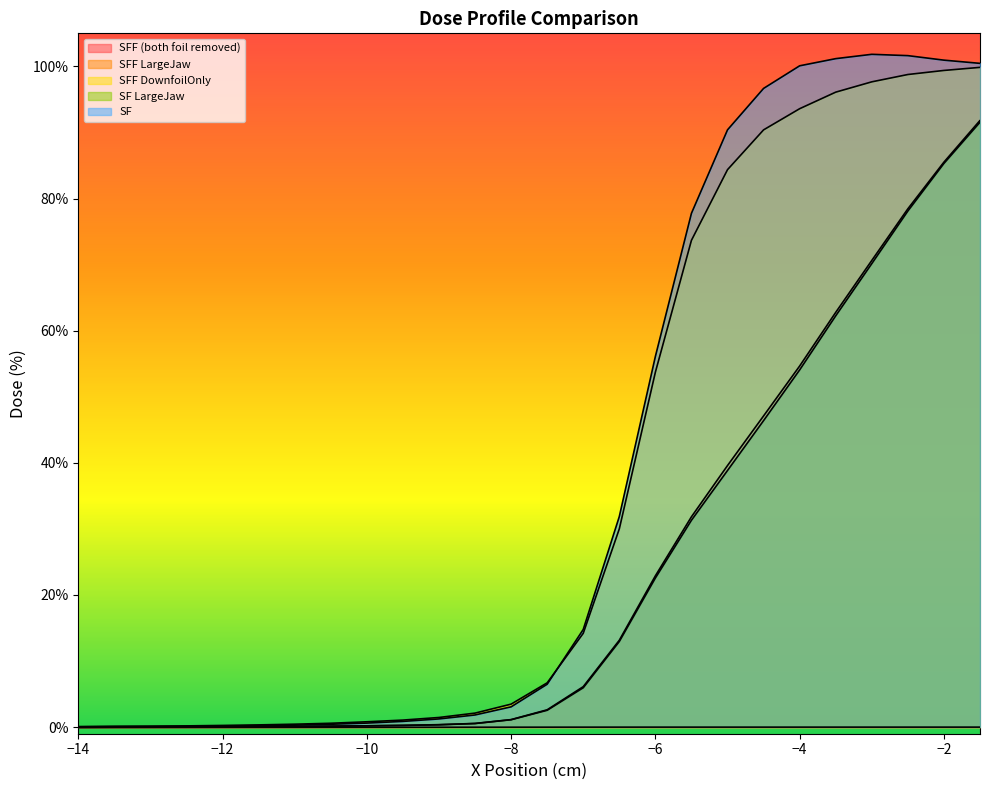

At which label is SFF DownfoilOnly closest to 49?

-6.0